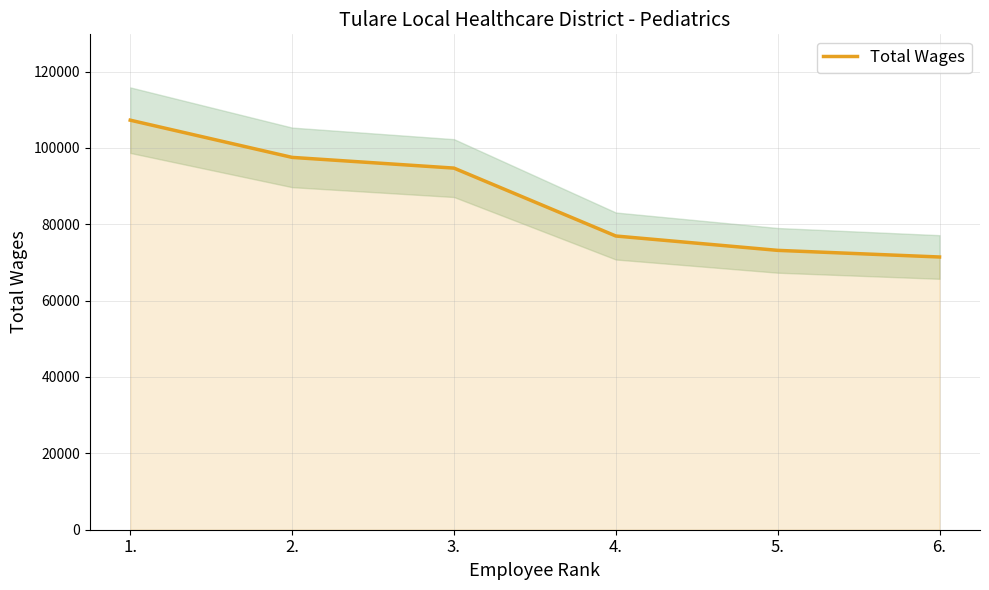

How many data points are less than 94709?

3